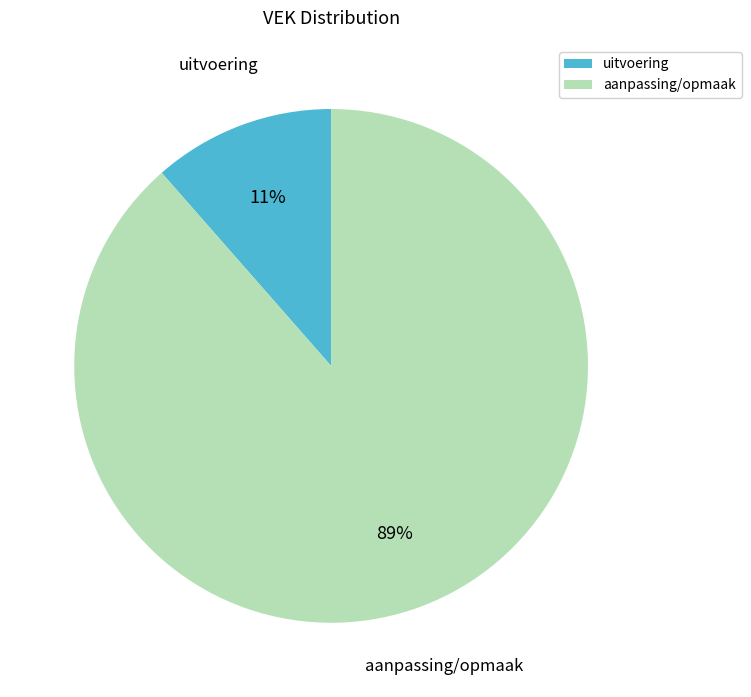

To the nearest percent, what is the average slice percentage?

50%